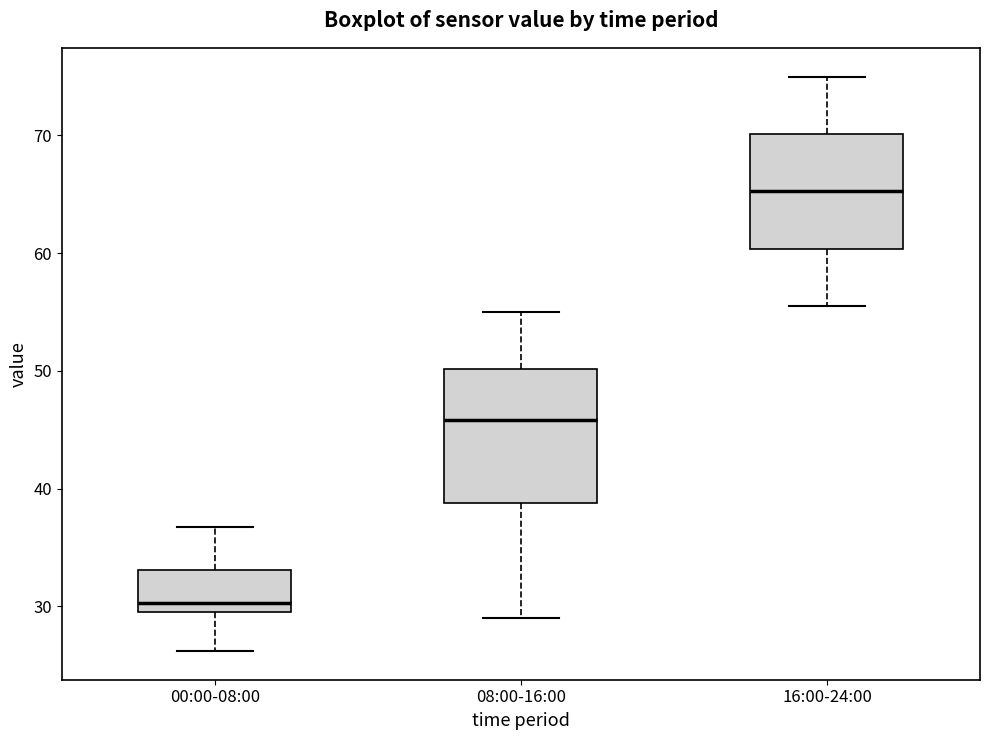

Which box's median line is the highest?

16:00-24:00